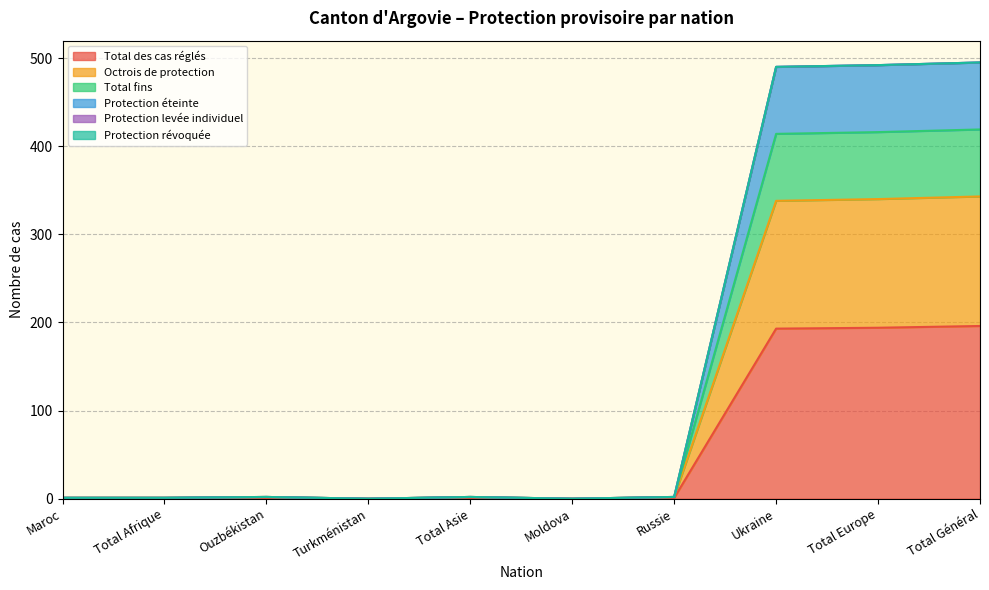

How many lines are shown in the chart?

6